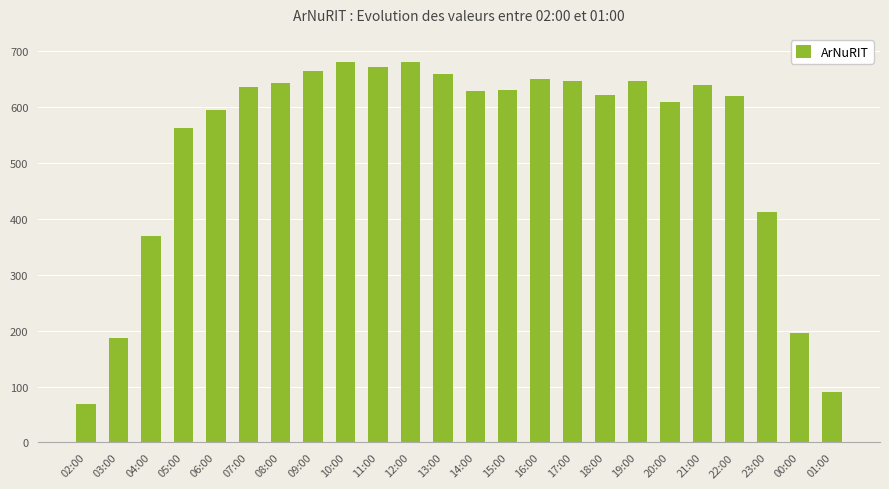

What is the value of the 16th bar from the left?

645